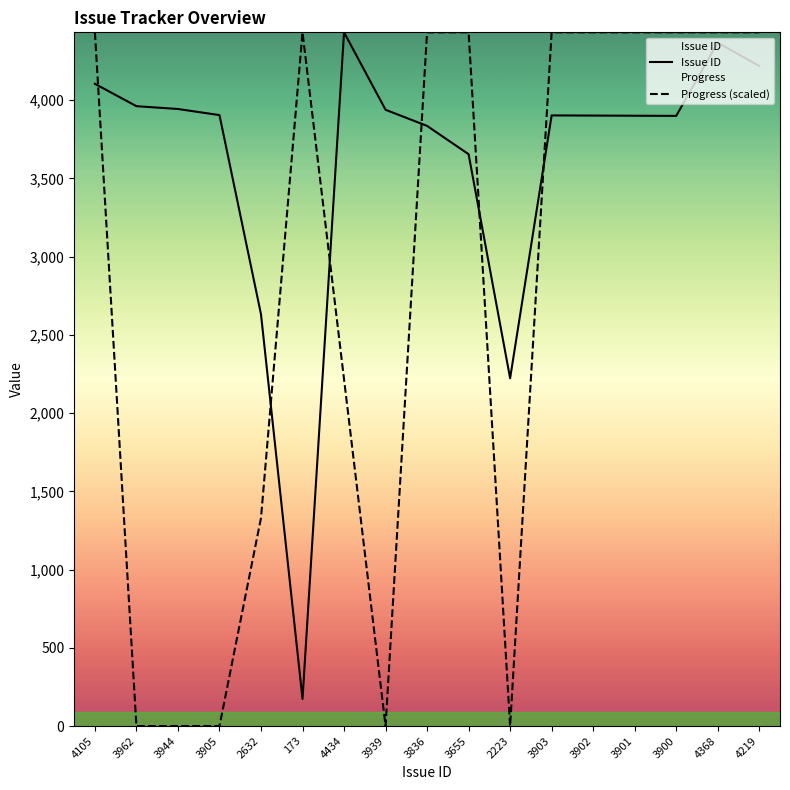

At how many categories does at least one series exceed 776?

17